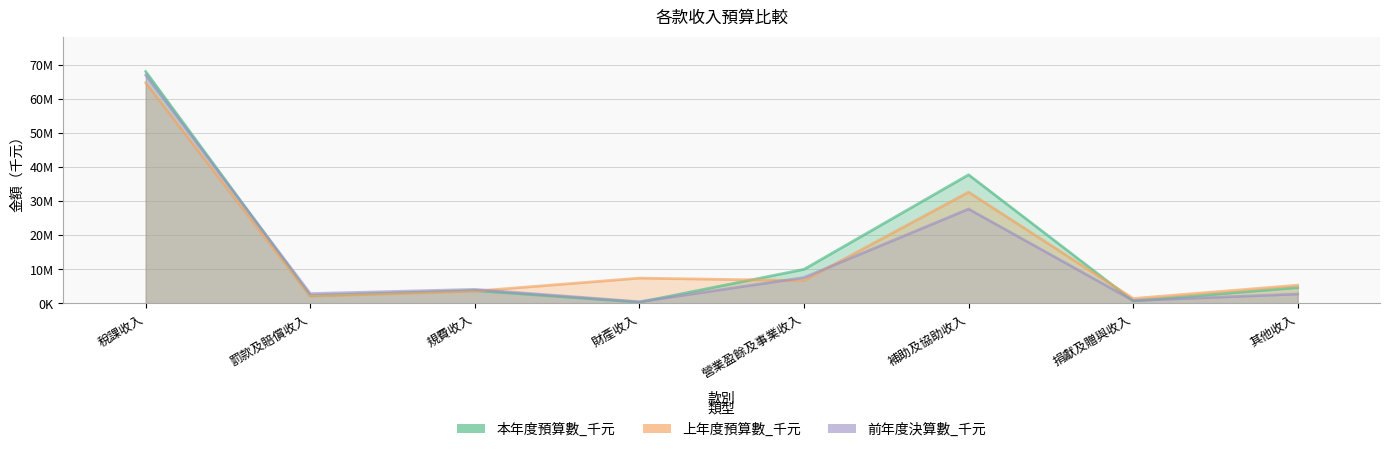

Where is 上年度預算數_千元 nearest to the value 33086970?

補助及協助收入